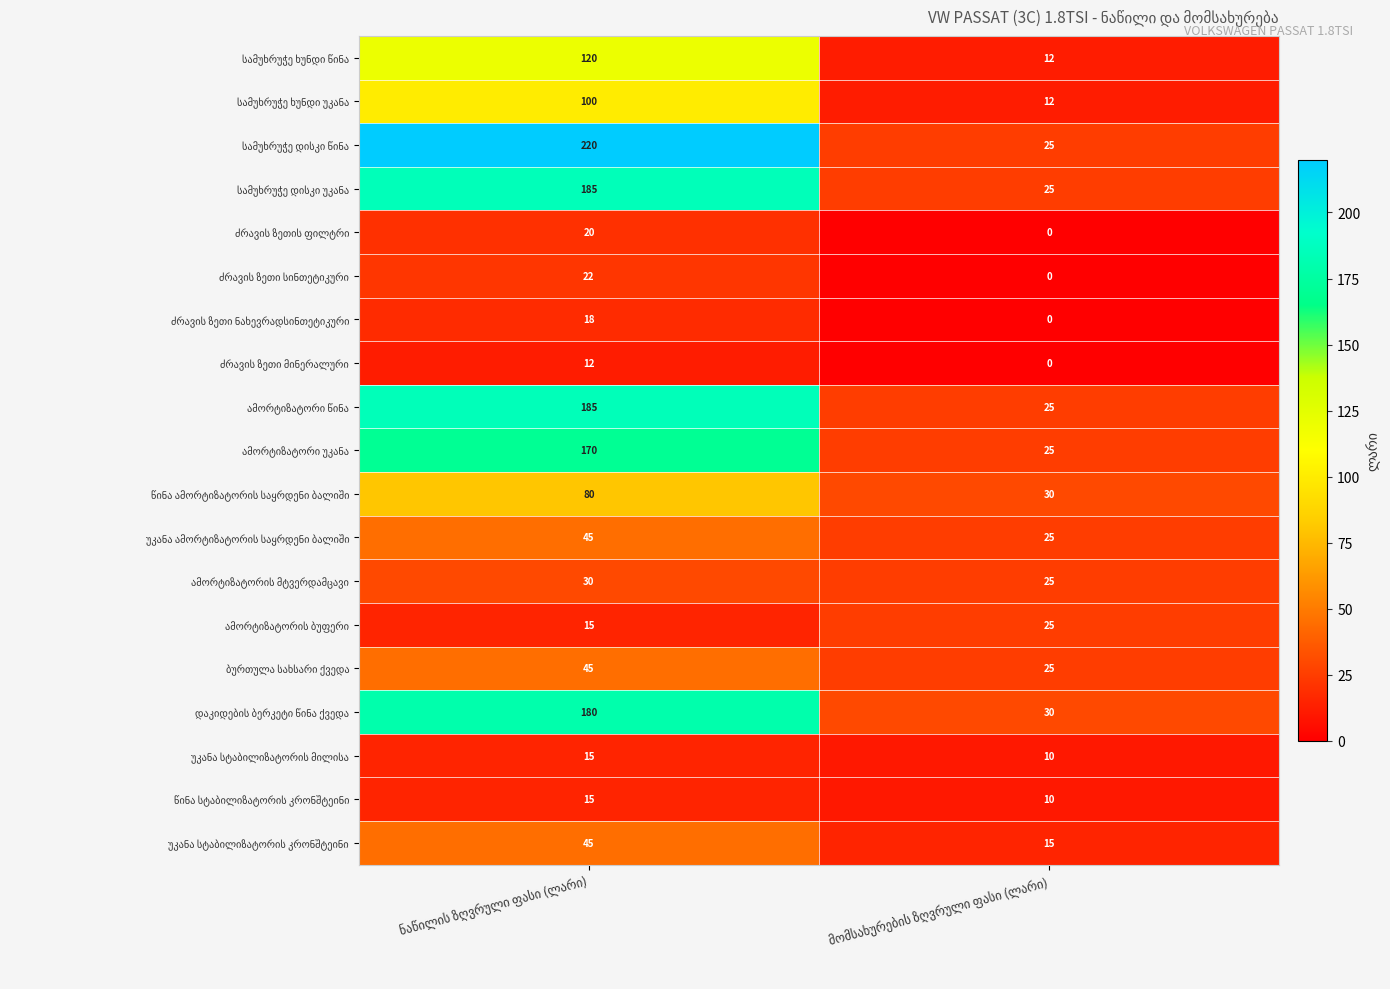

What is the maximum value shown in the chart?

220